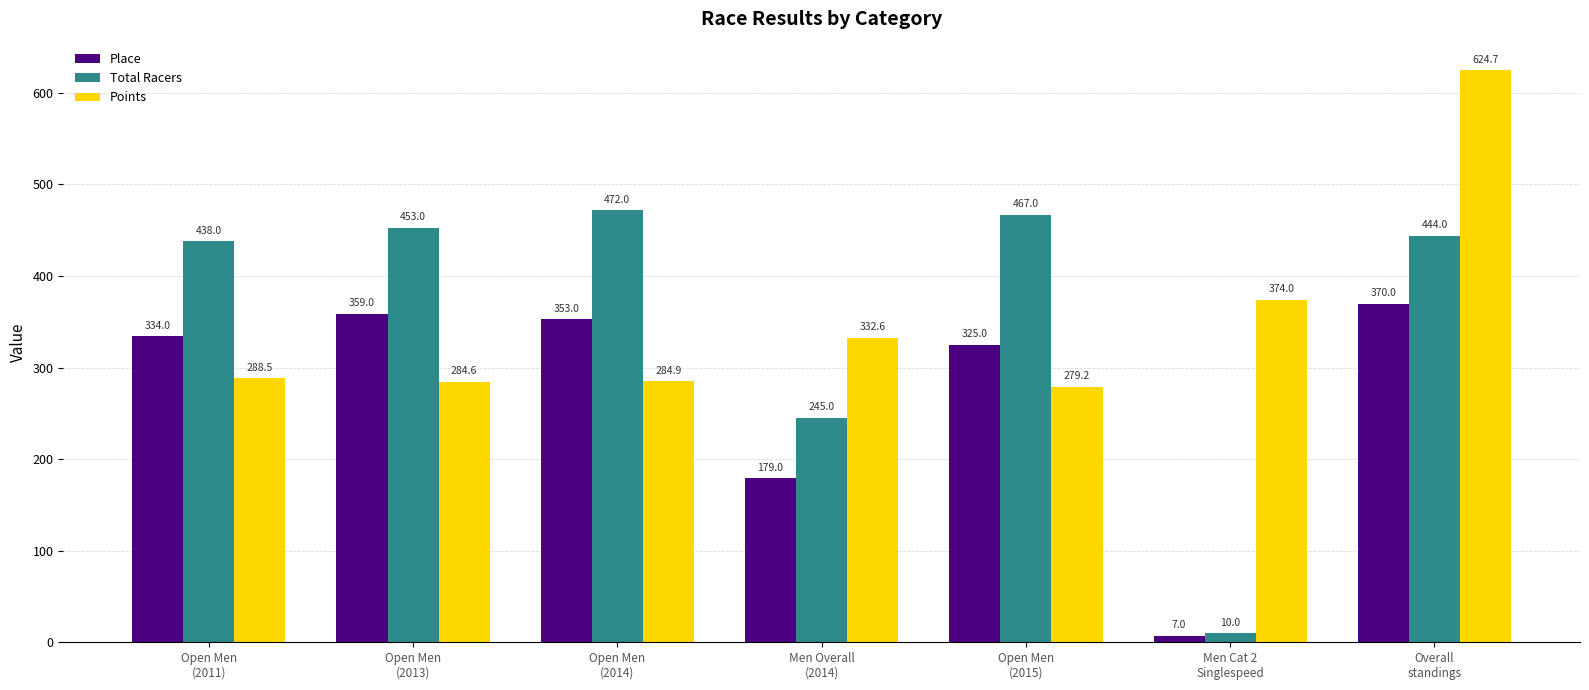

What is the total value across all series at Open Men
(2013)?

1096.6